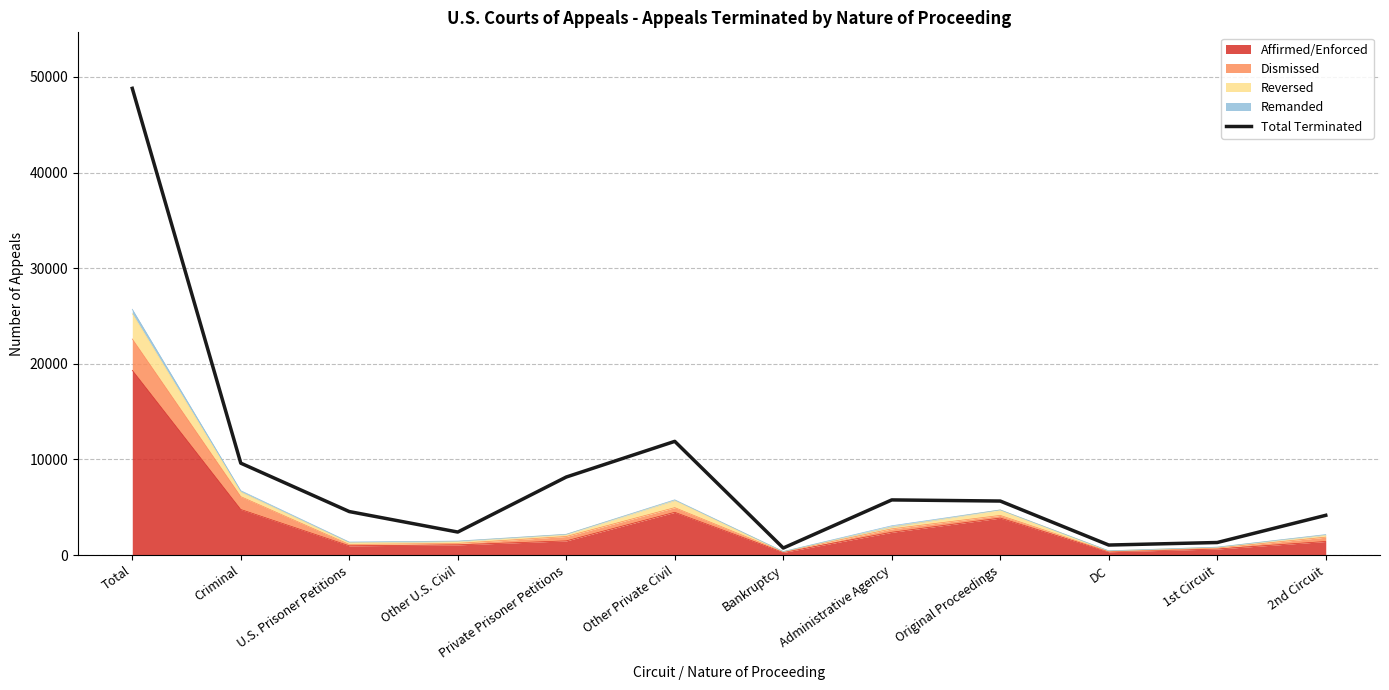

Reading left to right, transcribe all the data shown in this chart.

48811	9616	4554	2412	8166	11896	741	5772	5654	1053	1318	4162